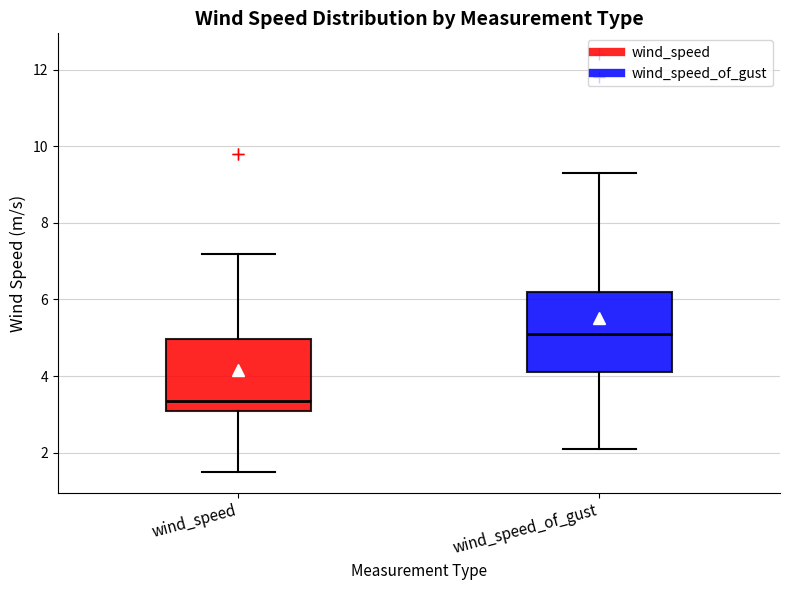

Reading left to right, transcribe this box plot: for each box, give where its median line is, the range the box spans, and where its two whiskers end, as read against the y-axis. The values are not printed on the chart, so give them approximately, as read against the axis.

wind_speed: median 3.4, box 3.2 to 5.0, whiskers 1.6 to 7.2
wind_speed_of_gust: median 5.2, box 4.2 to 6.2, whiskers 2.2 to 9.4